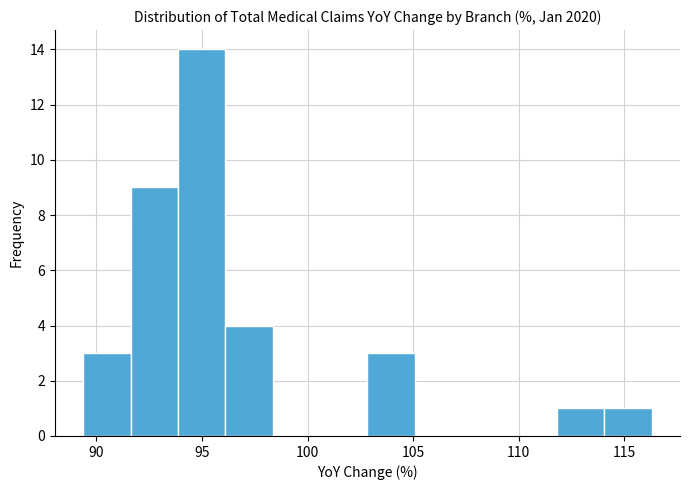

Reading left to right, transcribe this chart: for each bar, give the range it covers on the x-axis and its height. Neither the bar edges nor the heights are printed on the chart, so give them approximately, as read against the axes.

89.5 to 91.5: 3
91.5 to 94.0: 9
94.0 to 96.0: 14
96.0 to 98.5: 4
98.5 to 100.5: 0
100.5 to 103.0: 0
103.0 to 105.0: 3
105.0 to 107.5: 0
107.5 to 109.5: 0
109.5 to 112.0: 0
112.0 to 114.0: 1
114.0 to 116.5: 1